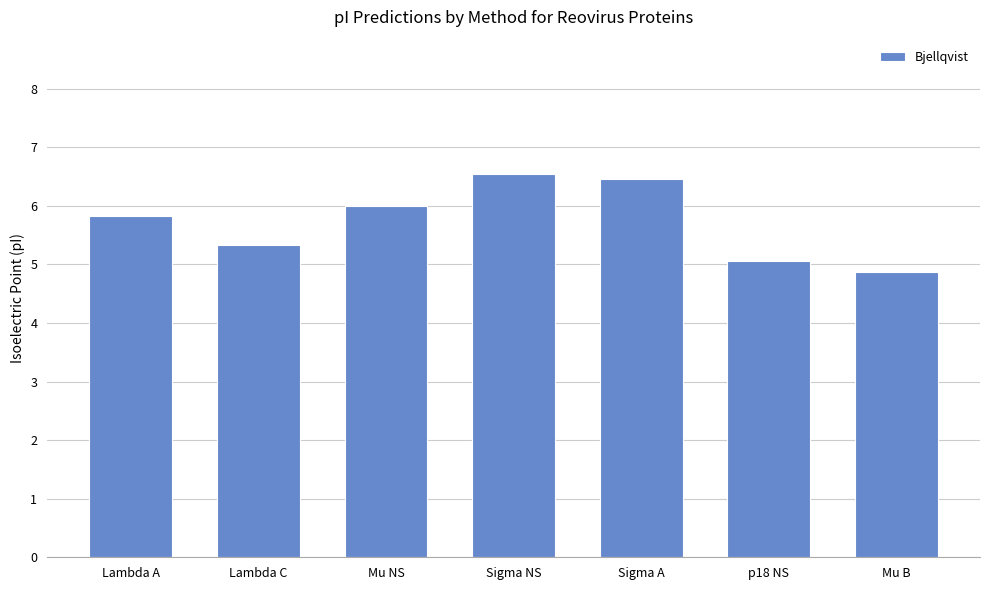

Reading right to left, extract all data points from this chart.

Mu B=4.9	p18 NS=5.1	Sigma A=6.5	Sigma NS=6.5	Mu NS=6.0	Lambda C=5.3	Lambda A=5.8